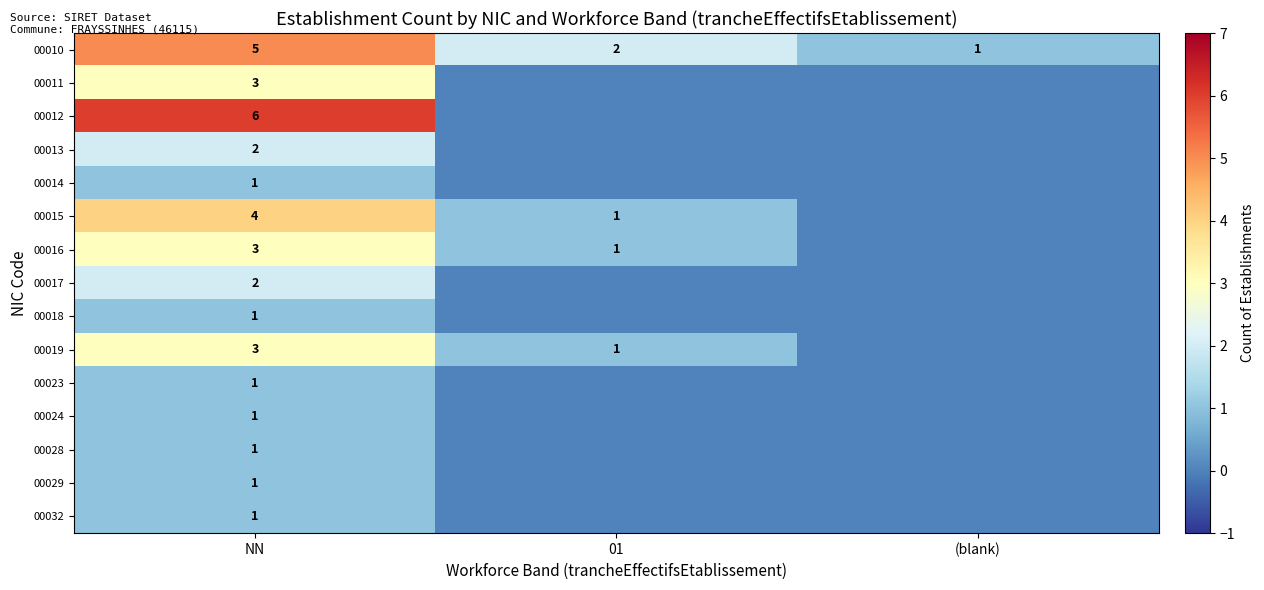

What is the spread (max minus min) of values at NN?

5